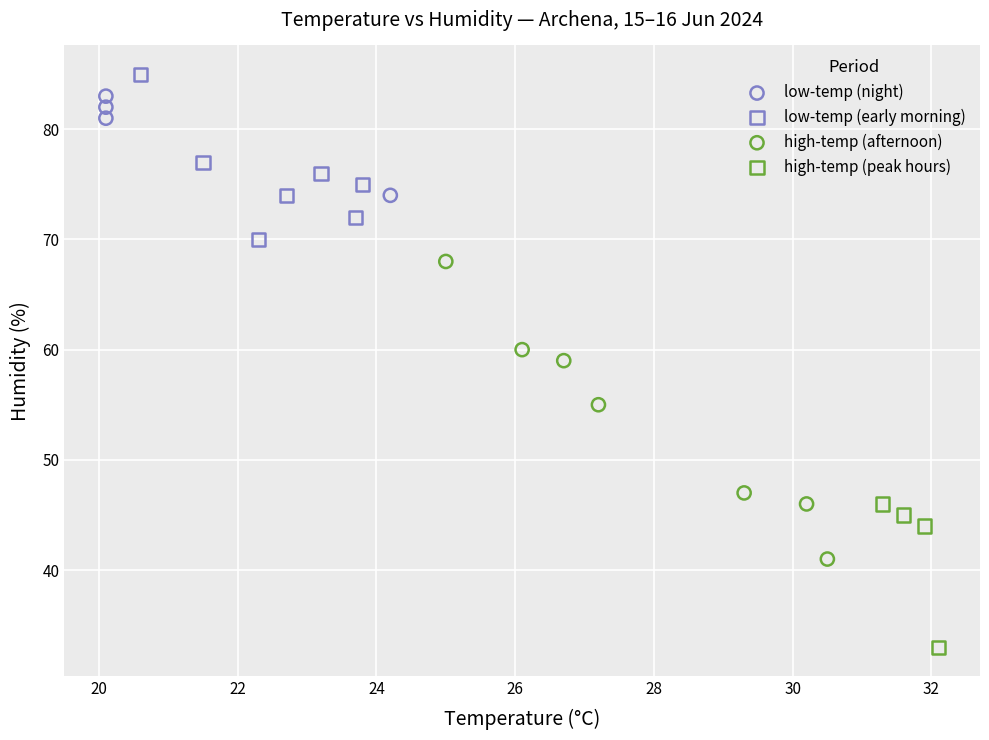

What are all the series names shown in the legend?

low-temp (night), low-temp (early morning), high-temp (afternoon), high-temp (peak hours)